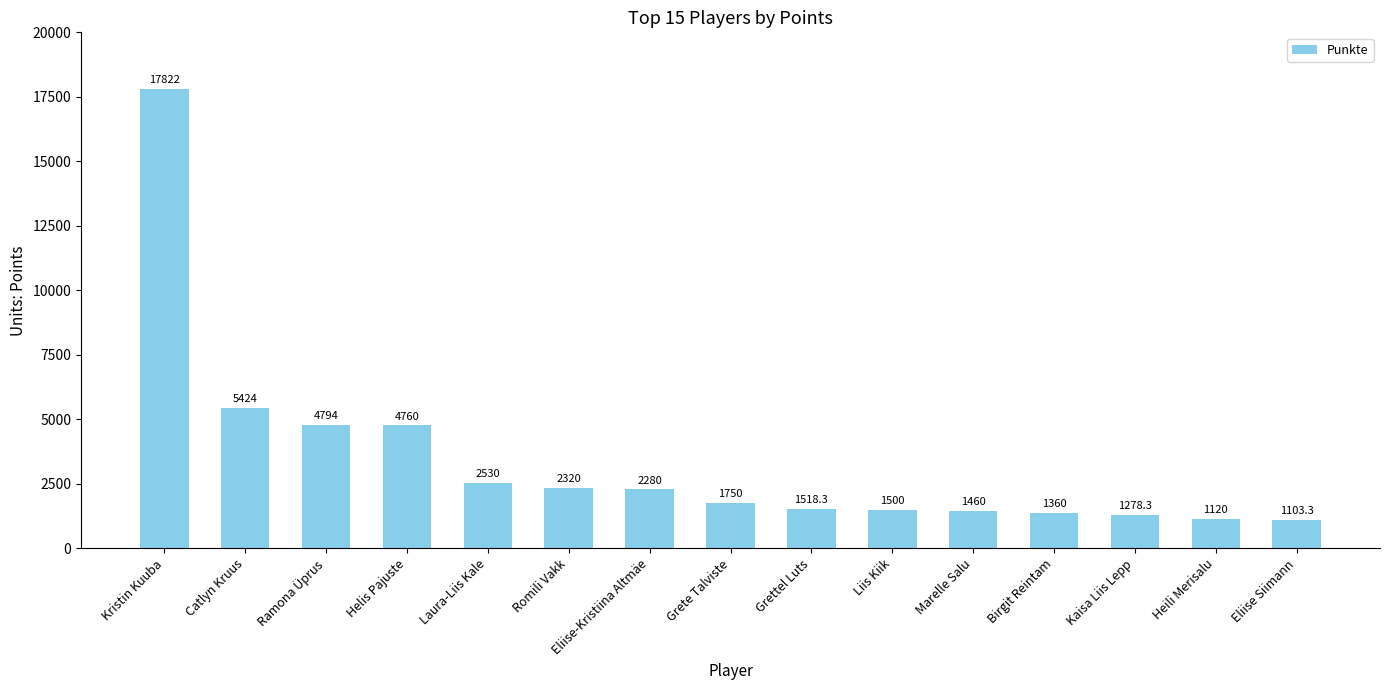

Rank the categories by value from highest to lowest.

Kristin Kuuba, Catlyn Kruus, Ramona Üprus, Helis Pajuste, Laura-Liis Kale, Romili Vakk, Eliise-Kristiina Altmäe, Grete Talviste, Grettel Luts, Liis Kiik, Marelle Salu, Birgit Reintam, Kaisa Liis Lepp, Heili Merisalu, Eliise Siimann